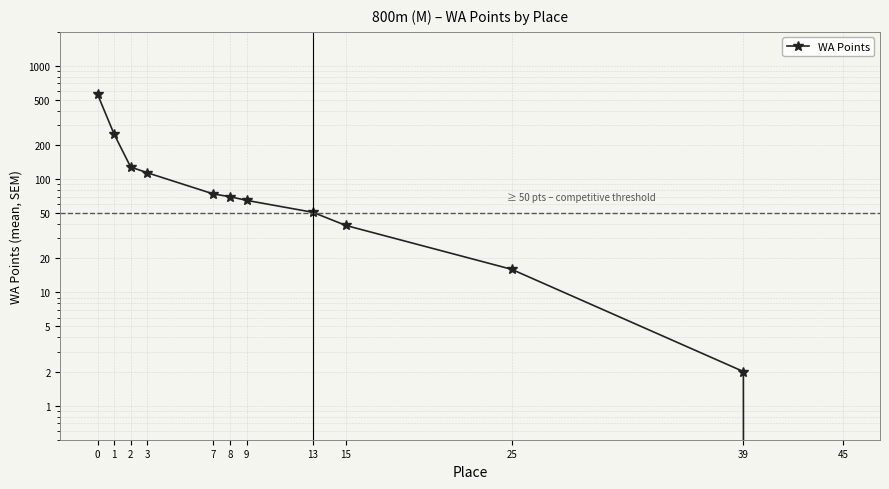

List the labels in order of value, smallest first.

45, 39, 25, 15, 13, 9, 8, 7, 3, 2, 1, 0